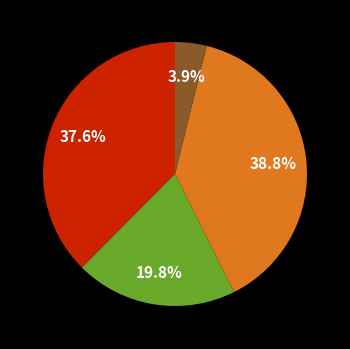

Is there a majority slice in this chart?

No